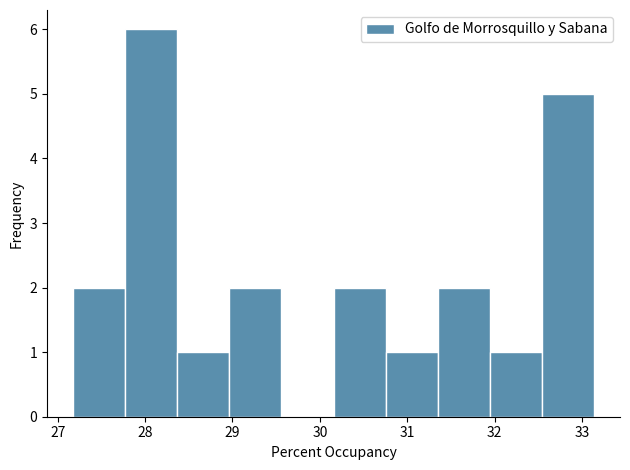

Reading left to right, list every bar in this chart as the range it spans on the x-axis followed by its height. Neither the bar edges nor the heights are printed on the chart, so give them approximately, as read against the axes.

27.2 to 27.8: 2
27.8 to 28.4: 6
28.4 to 29.0: 1
29.0 to 29.6: 2
29.6 to 30.2: 0
30.2 to 30.8: 2
30.8 to 31.3: 1
31.3 to 31.9: 2
31.9 to 32.5: 1
32.5 to 33.1: 5